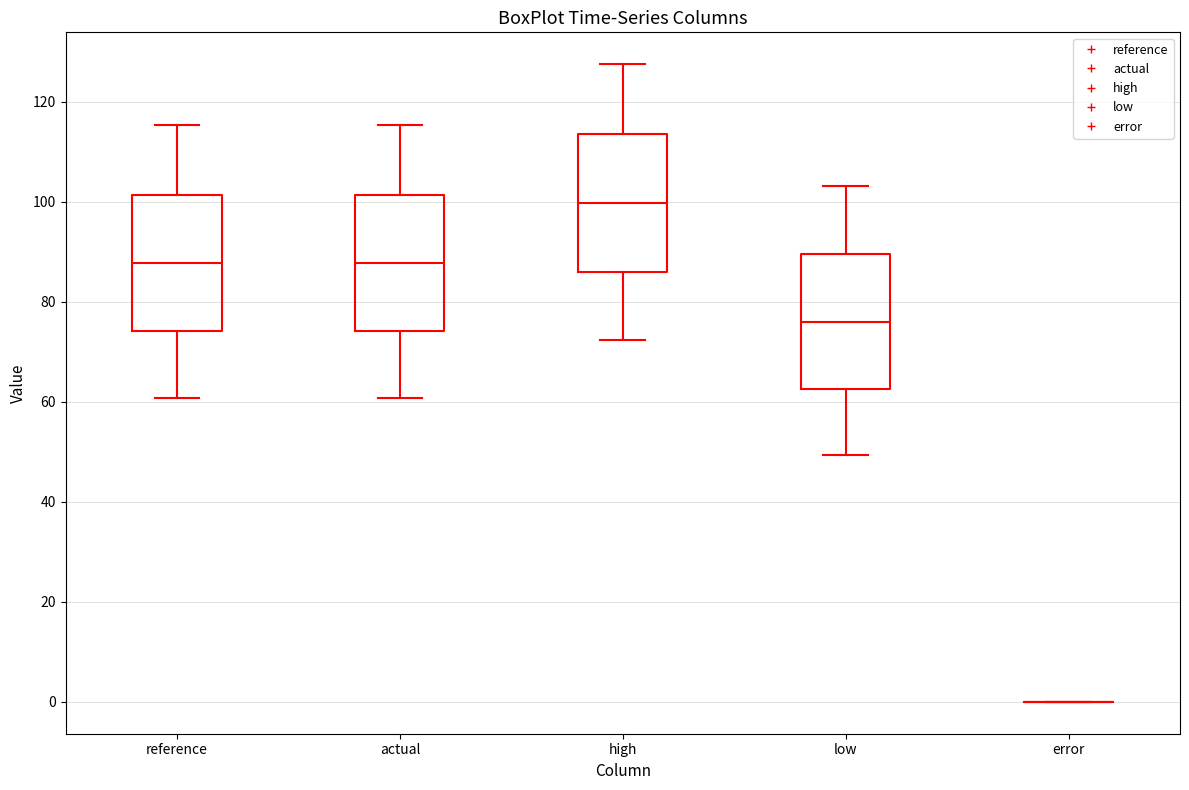

Reading left to right, read every box against the y-axis: the position of its median line, the range the box covers, and the ends of its whiskers. The values are not printed on the chart, so give them approximately, as read against the axis.

reference: median 88, box 74 to 102, whiskers 60 to 116
actual: median 88, box 74 to 102, whiskers 60 to 116
high: median 100, box 86 to 114, whiskers 72 to 128
low: median 76, box 62 to 90, whiskers 50 to 104
error: box collapsed to a line at 0, whiskers 0 to 0